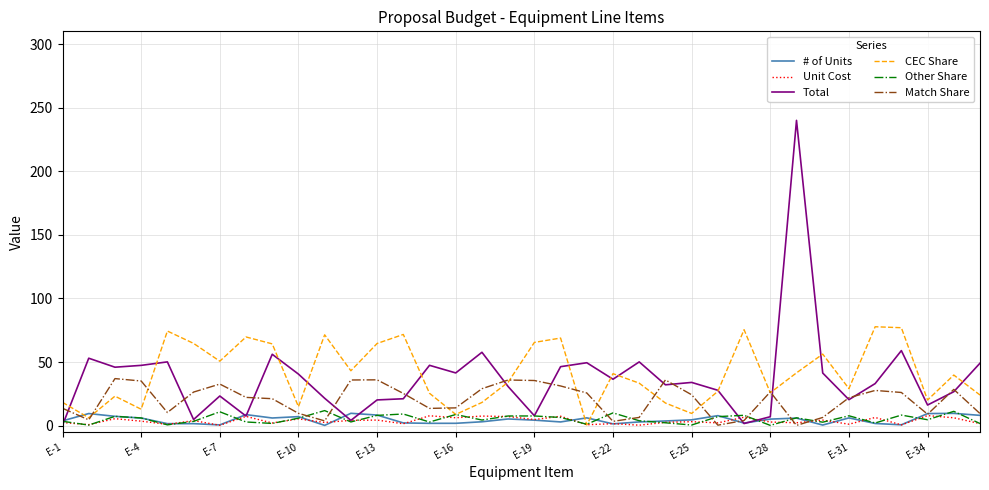

What is the sum of all Total values?

1351.9